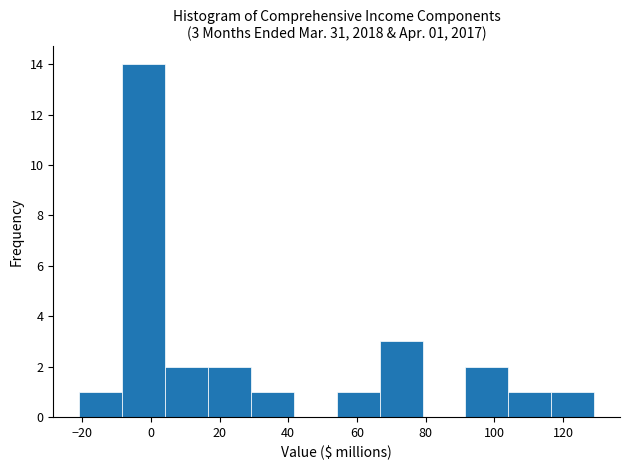

Which range on the x-axis has the tallest bar?

-8 to 4